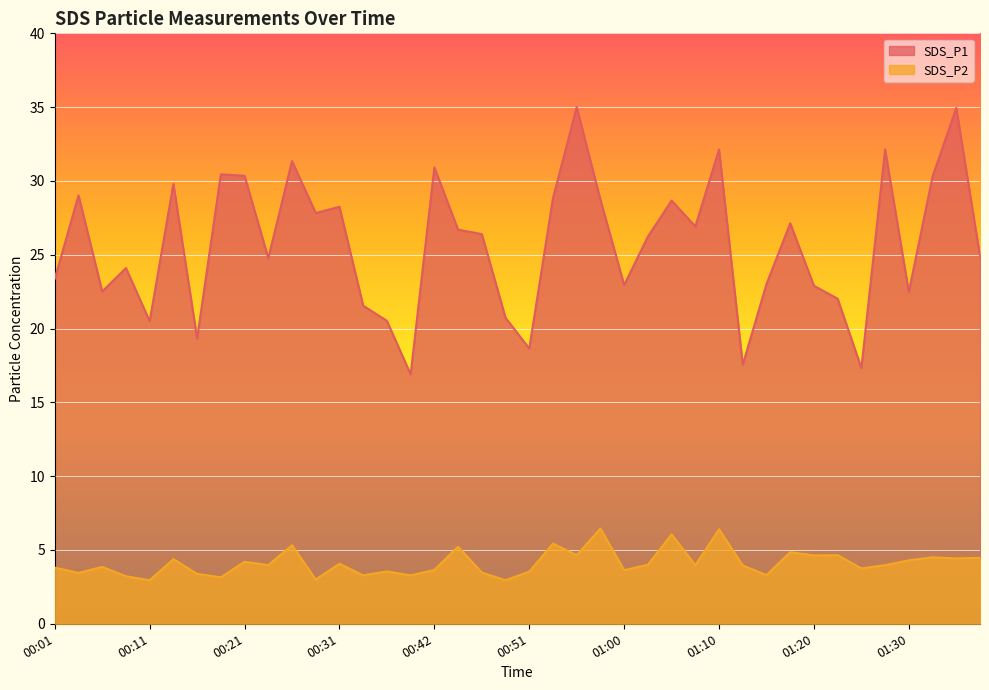

Which series changed the most between 00:31 and 01:30?

SDS_P1